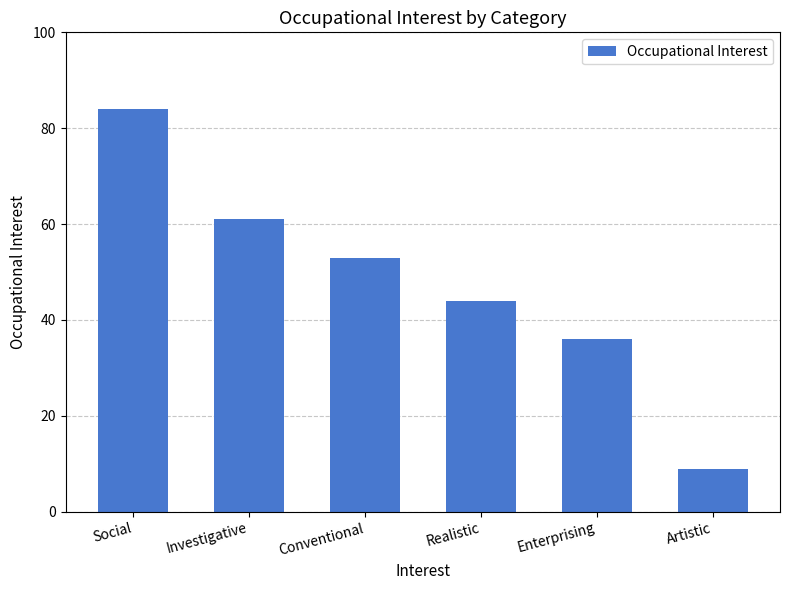

What is the change in value from Conventional to Enterprising?

-17